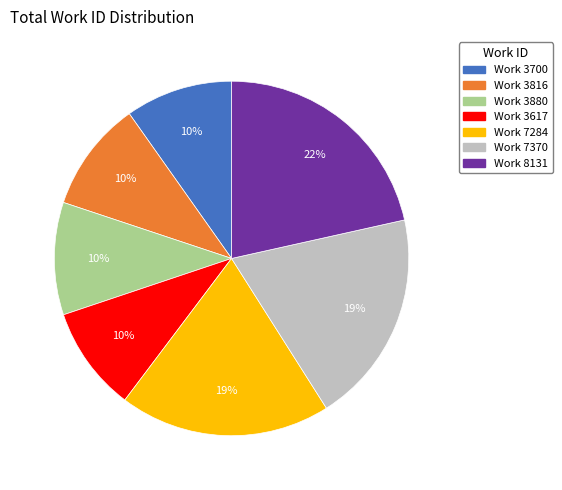

Combined, do Work 3816 and Work 8131 account for over 50%?

No